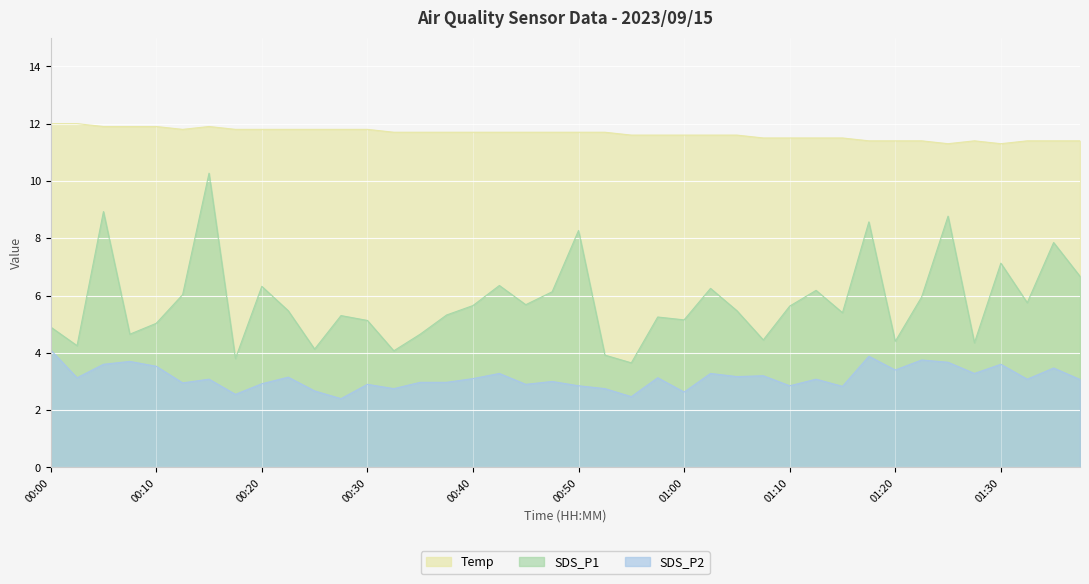

True or false: SDS_P2 and SDS_P1 intersect in this chart.

False